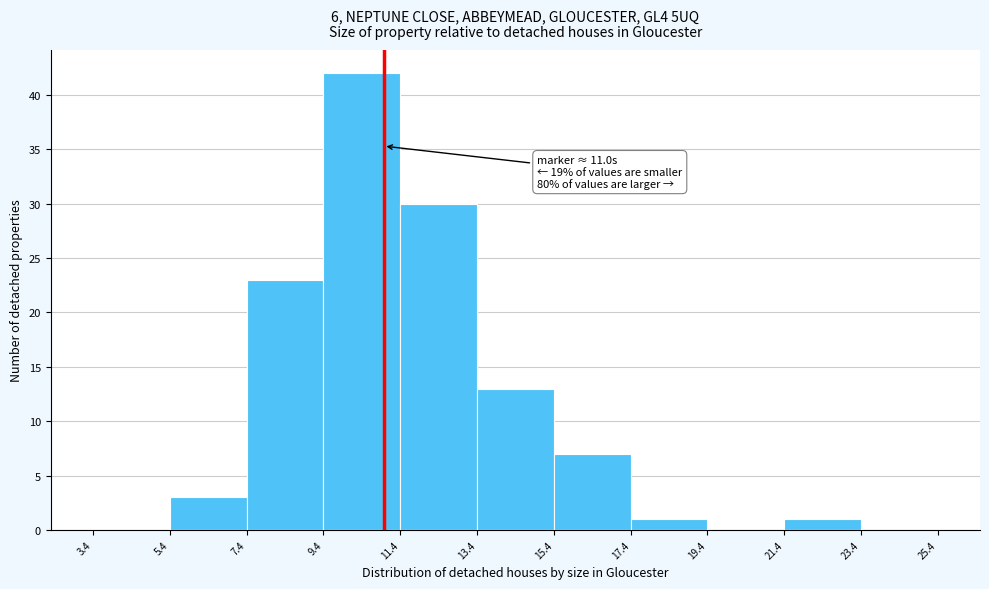

Over which range of the x-axis is the bar tallest?

9.4 to 11.4